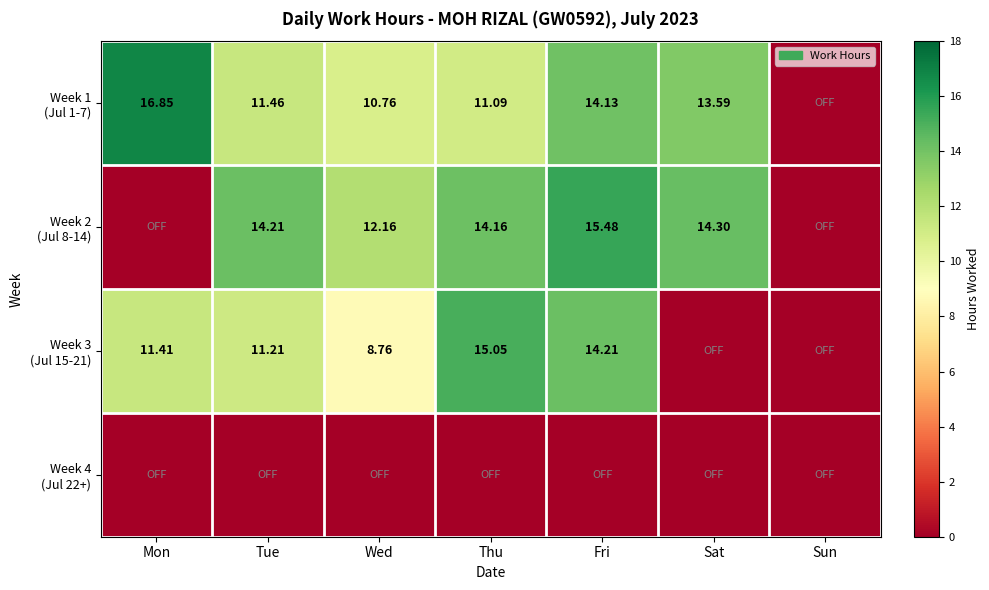

What is the greatest value displayed?

16.9